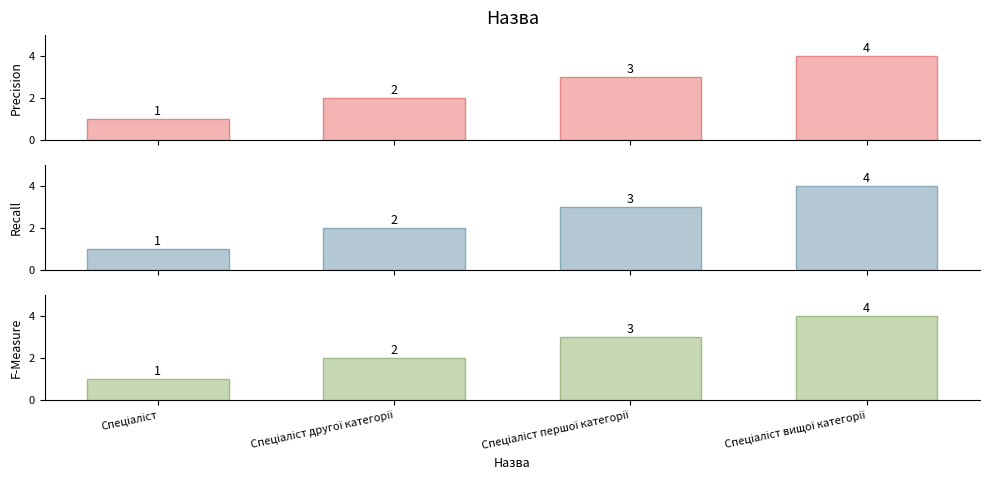

What is the difference between the second highest and minimum values in the Recall series?

2